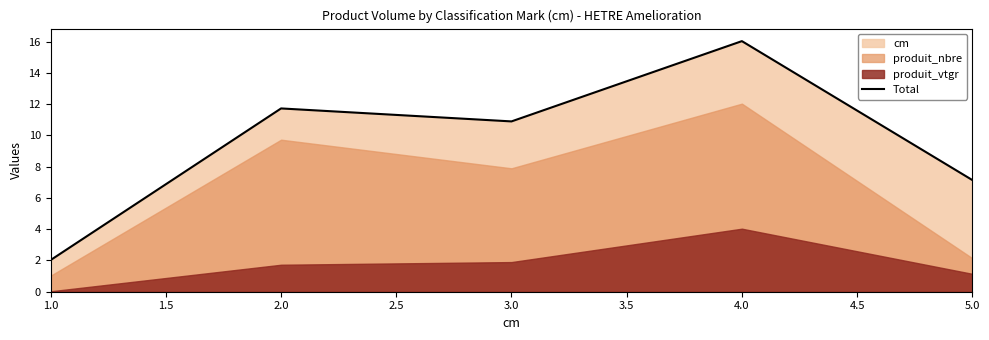

How many interior local peaks (higher than both neighbors) does the data have?

2